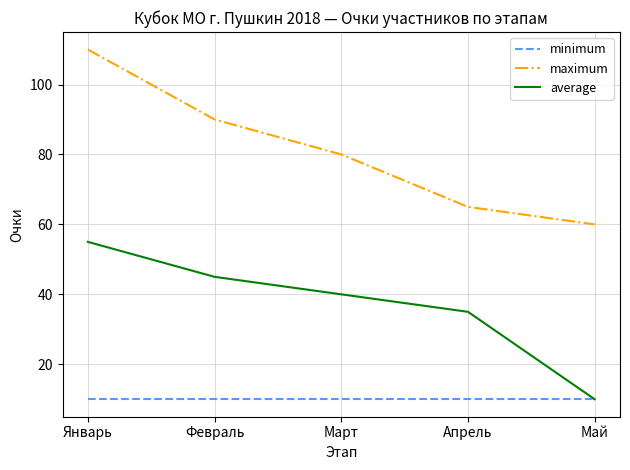

Does the chart have visible grid lines?

Yes